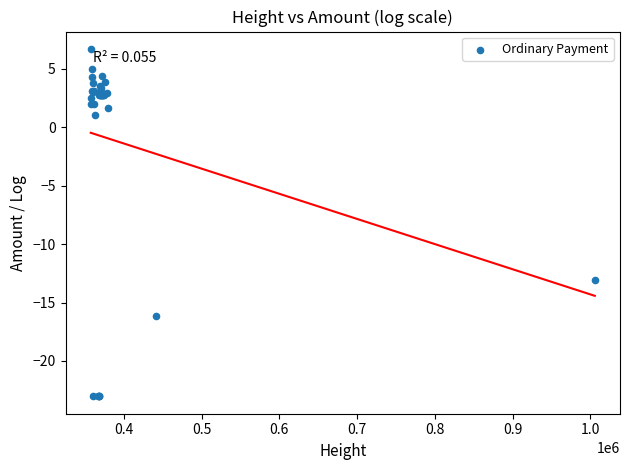

What Y value in the scatter plot is closest to -8?

-13.0